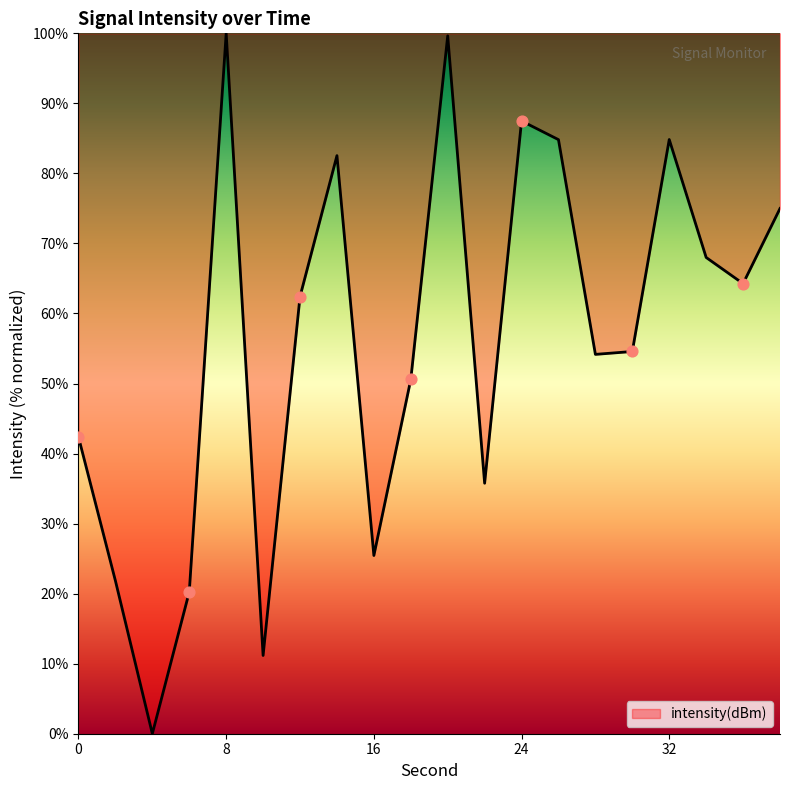

What is the difference between the maximum and minimum values?

100.0